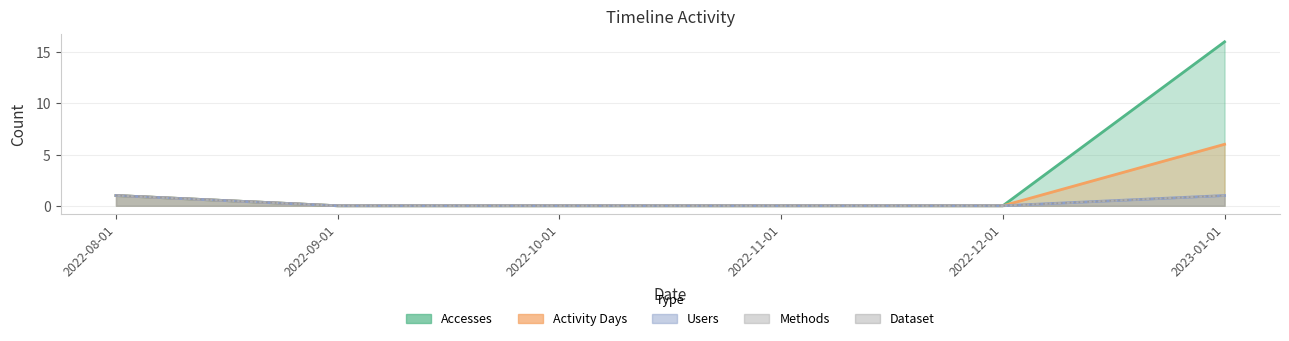

Which label corresponds to the smallest value in the chart?

2022-09-01